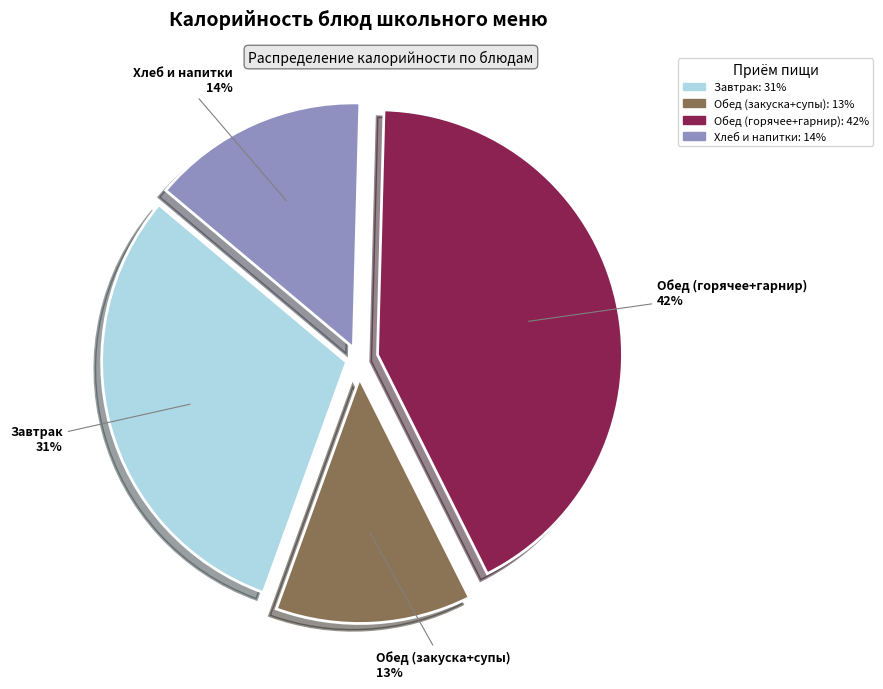

To the nearest percent, what is the difference between the largest and smallest slice percentages?

29%